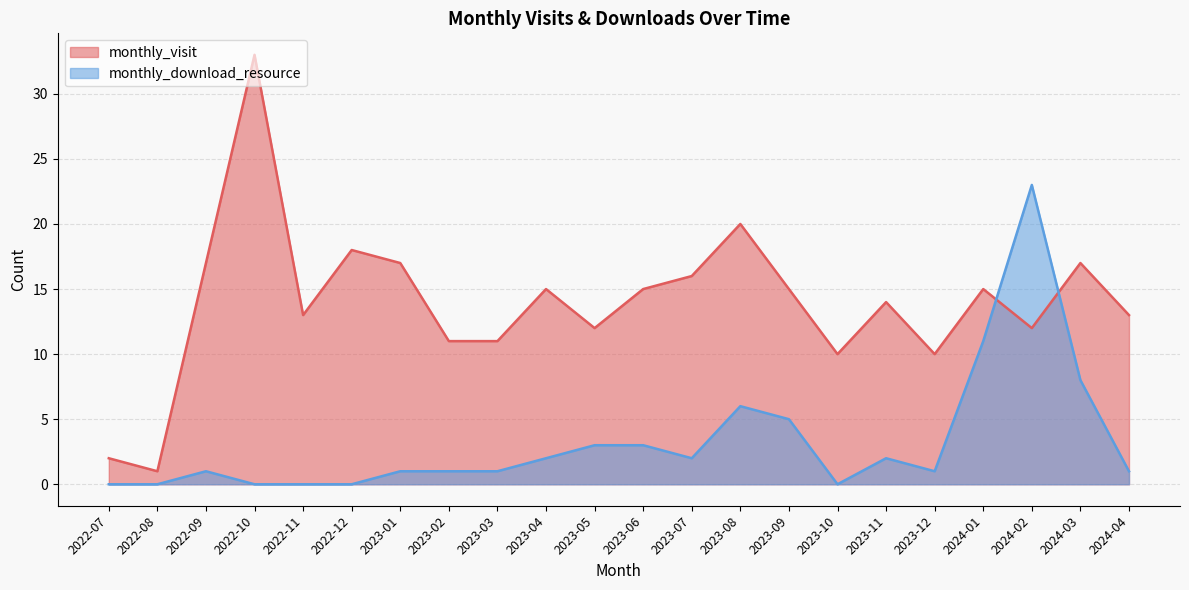

Does the chart have visible grid lines?

Yes